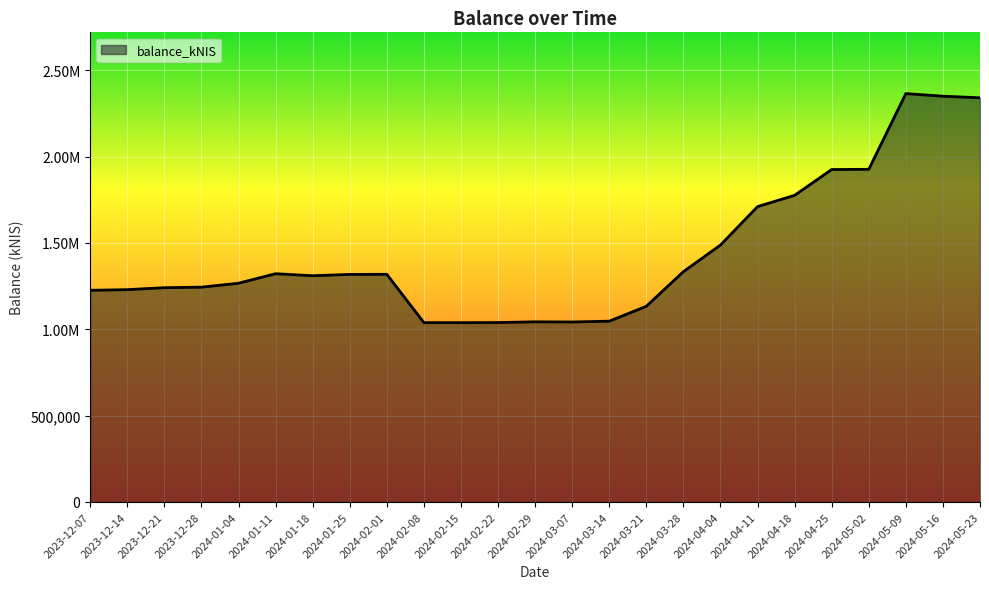

Approximately how many times larger is the value at 2024-05-02 compared to 2024-04-11?

1.1